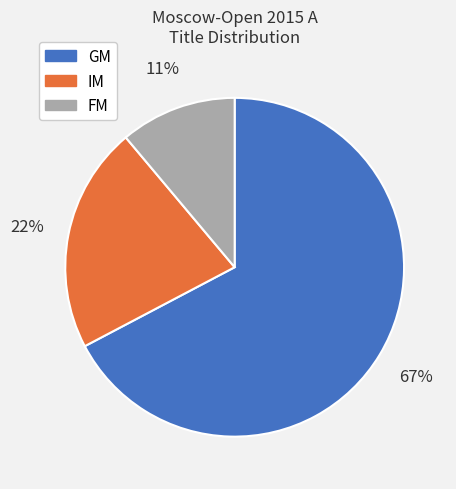

To the nearest percent, what portion does FM represent?

11%